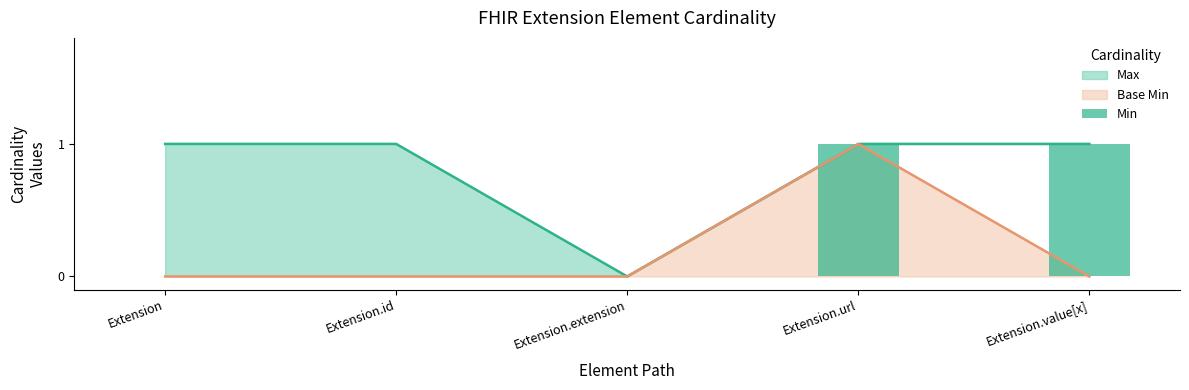

How many values are between 0 and 1?

5